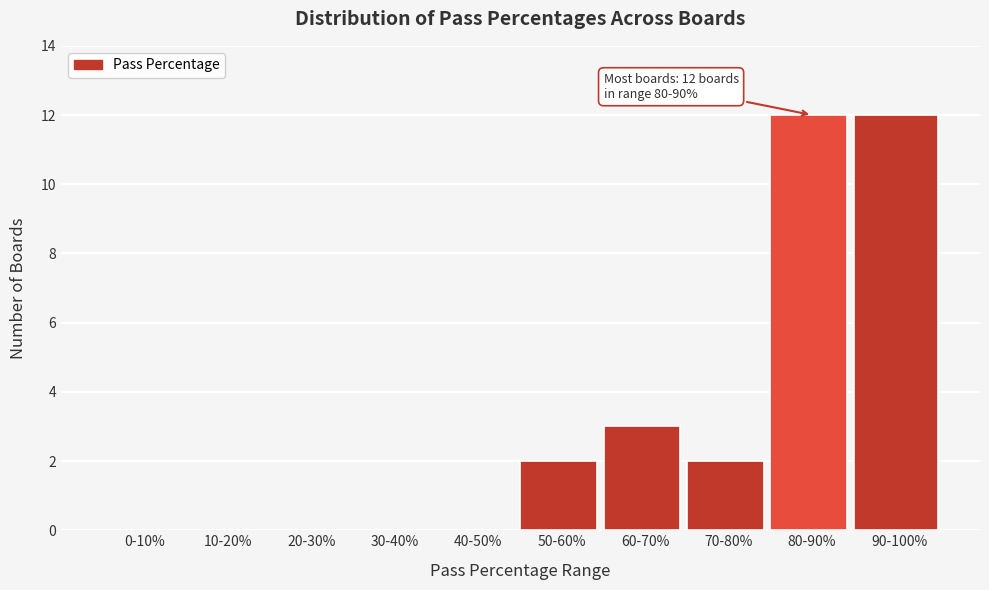

Reading left to right, list all the values displayed in this chart.

0-10%=0	10-20%=0	20-30%=0	30-40%=0	40-50%=0	50-60%=2	60-70%=3	70-80%=2	80-90%=12	90-100%=12